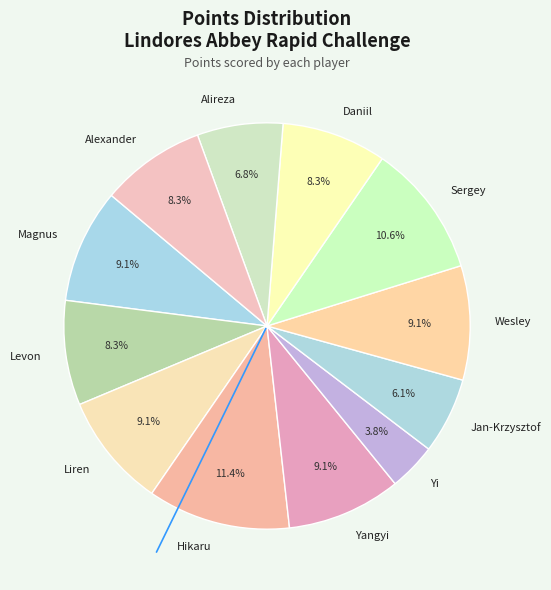

What is the largest slice in the pie chart?

Hikaru